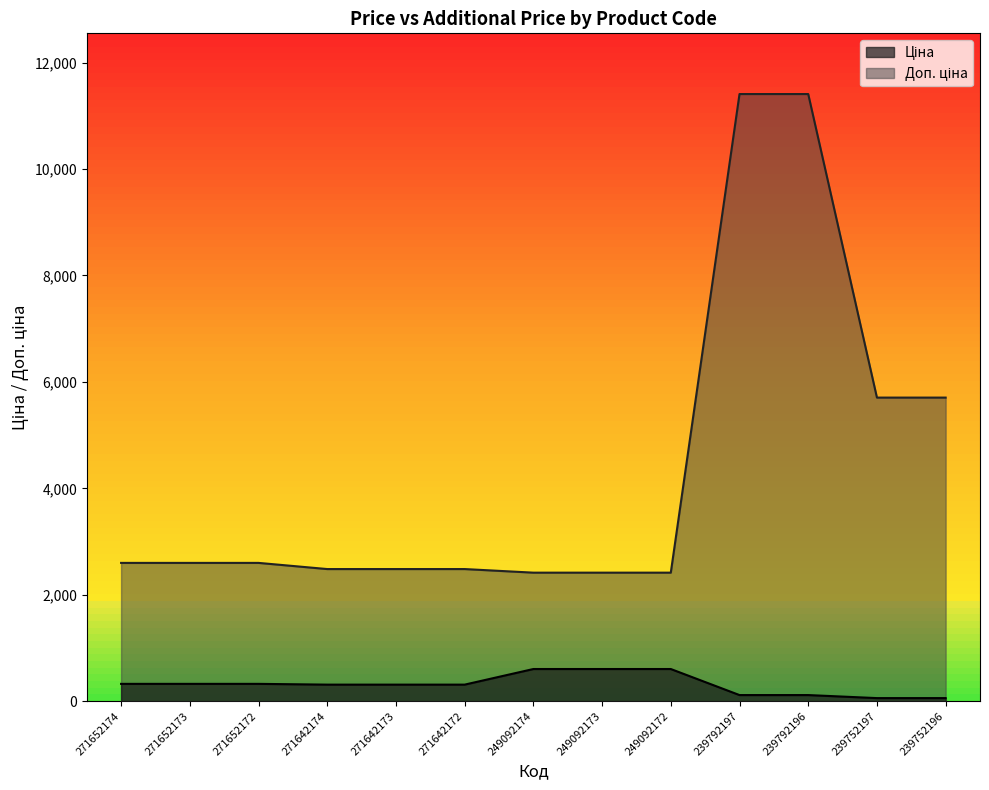

True or false: Ціна and Доп. ціна intersect in this chart.

False